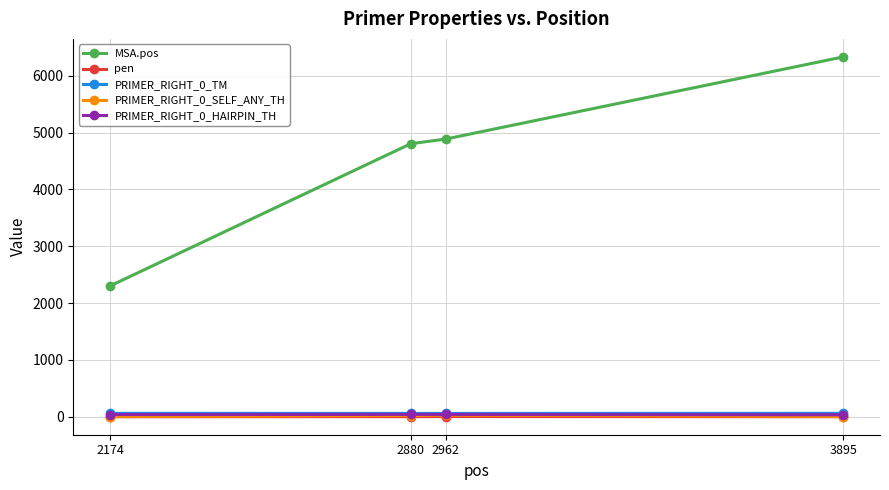

Is it true that PRIMER_RIGHT_0_HAIRPIN_TH equals 40.2 at 2962?

True